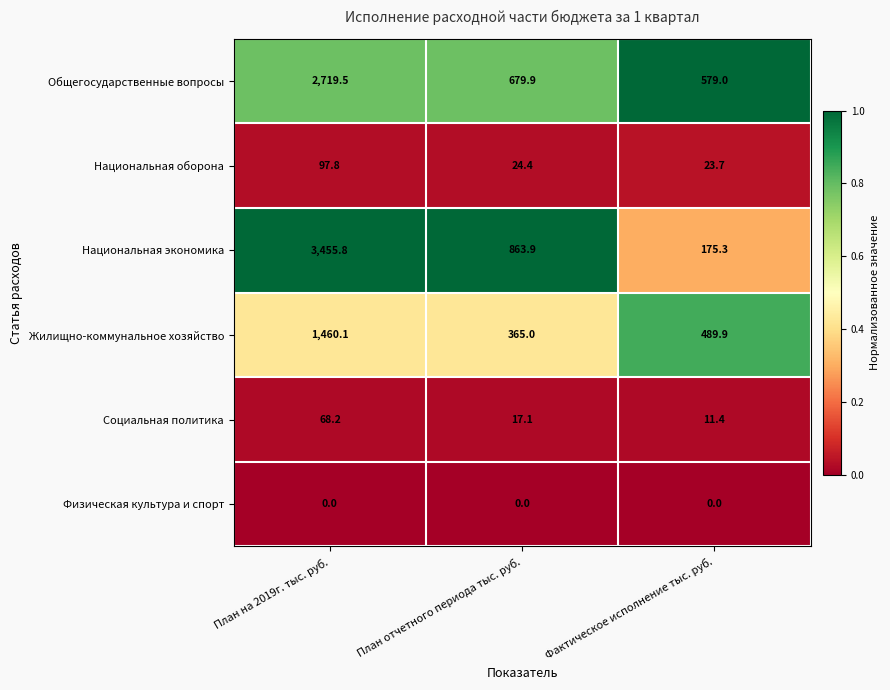

What is the lowest value of the Национальная экономика series?

175.3